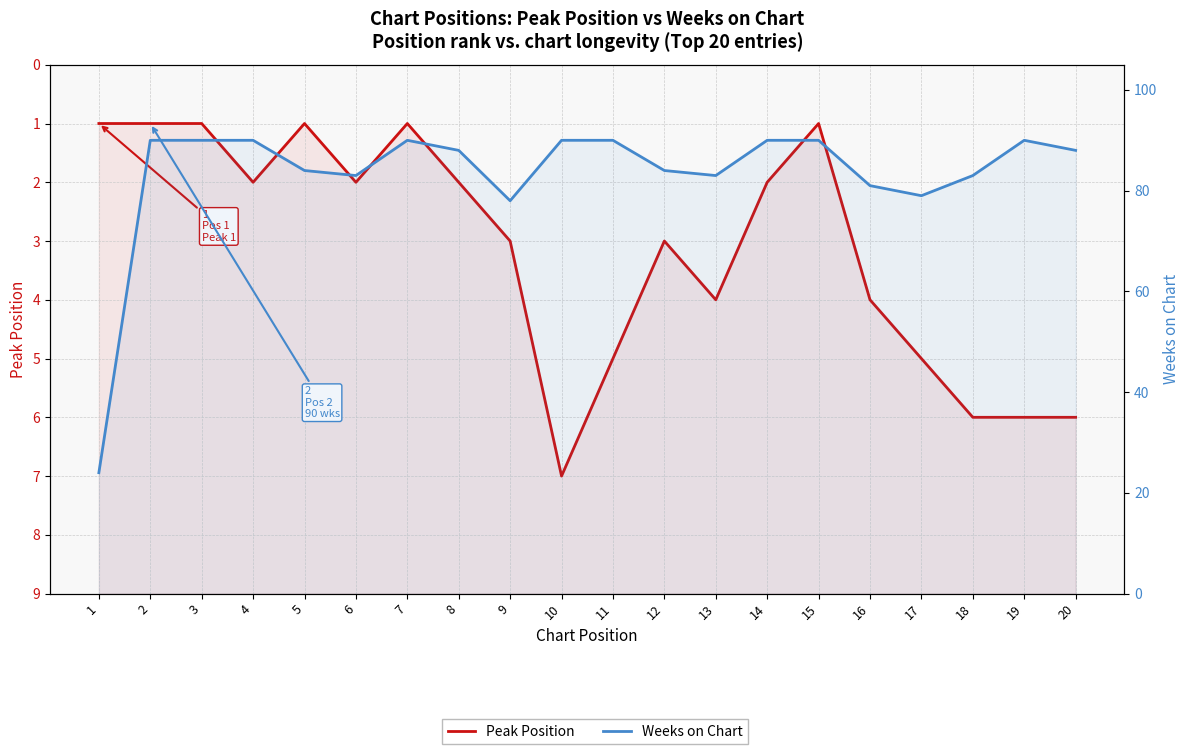

In Peak Position, how many points are higher than both neighbors (excluding endpoints)?

4